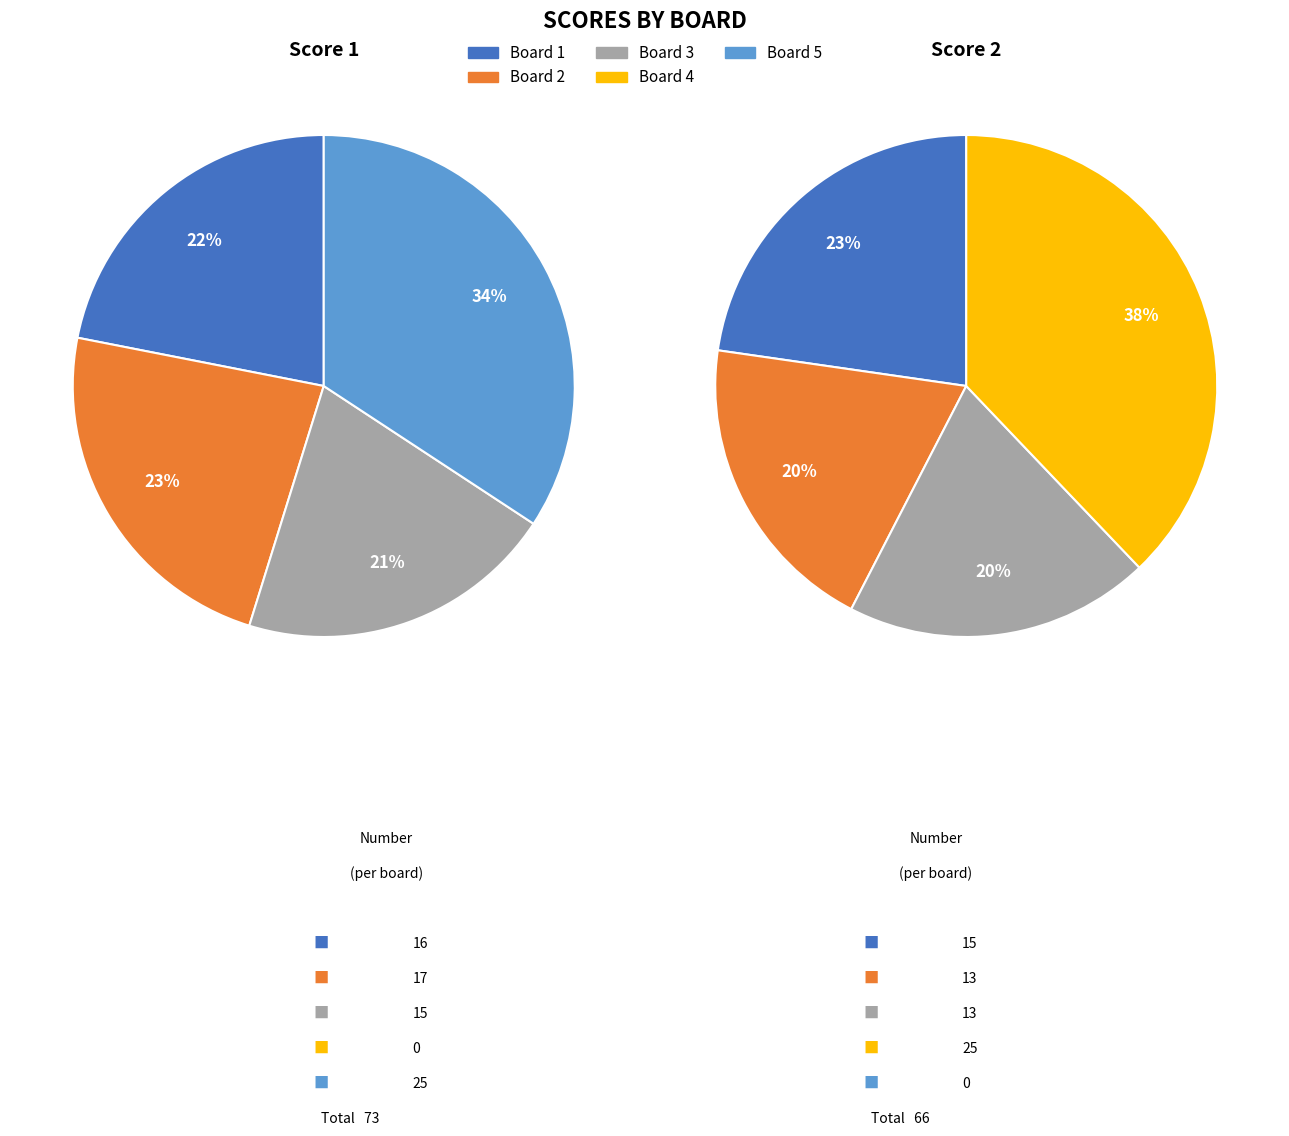

To the nearest percent, what is the difference between the Board 1
(Pangare Prashant) and Board 4
(Eigenmann Stefan) slice percentages?

22%